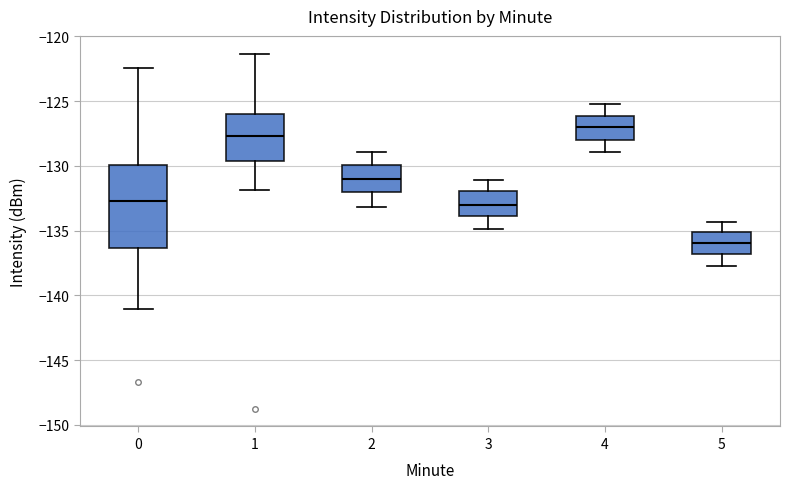

Which box is the tallest, from its lower edge to its upper edge?

0